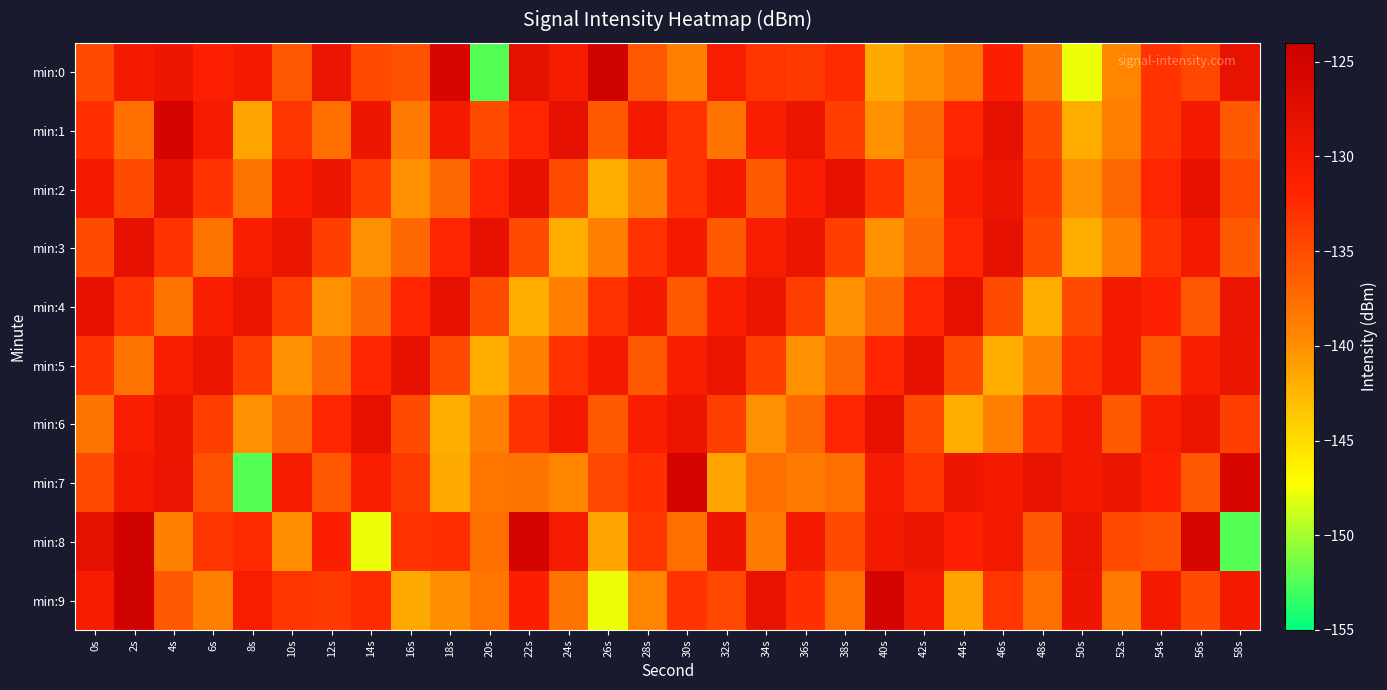

What is the total value across all series at 16s?

-1354.4